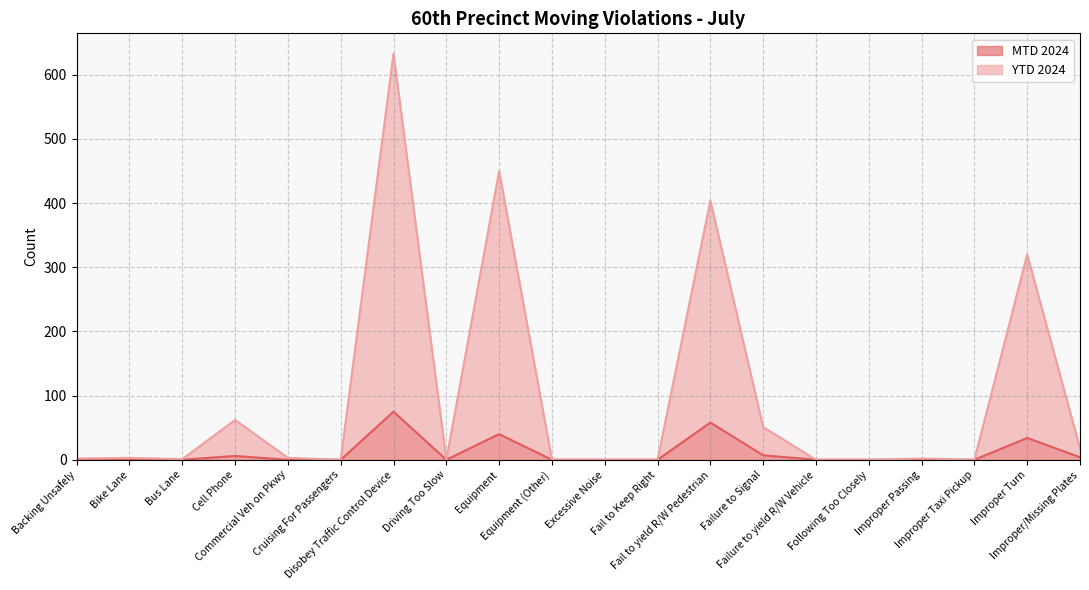

The value of MTD 2024 at Improper/Missing Plates is 4. True or false?

True